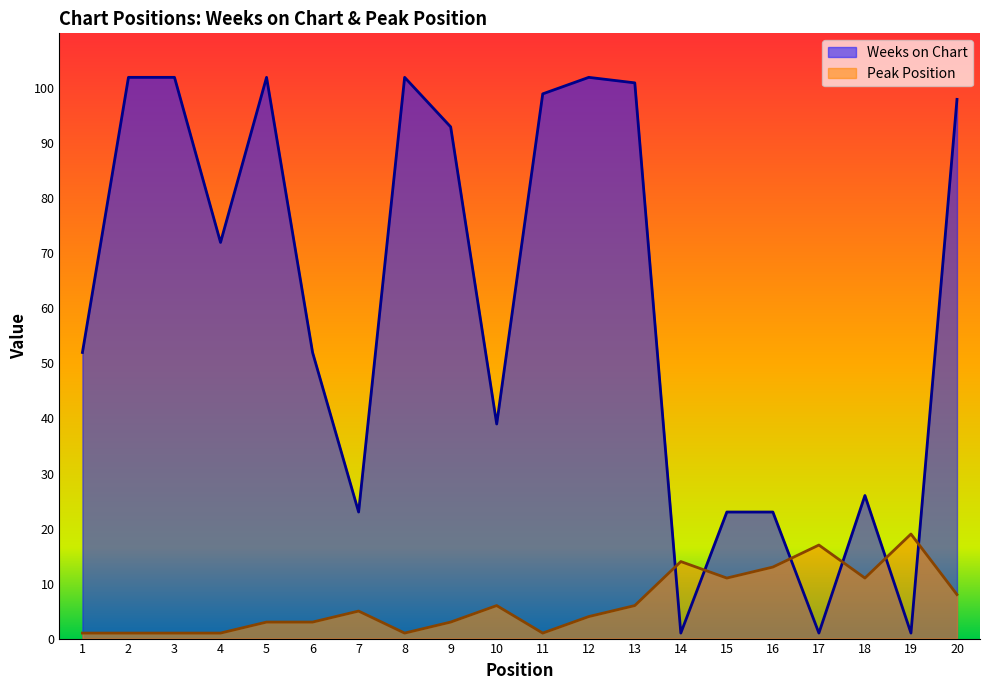

At which category does Weeks on Chart reach its first local peak?

5